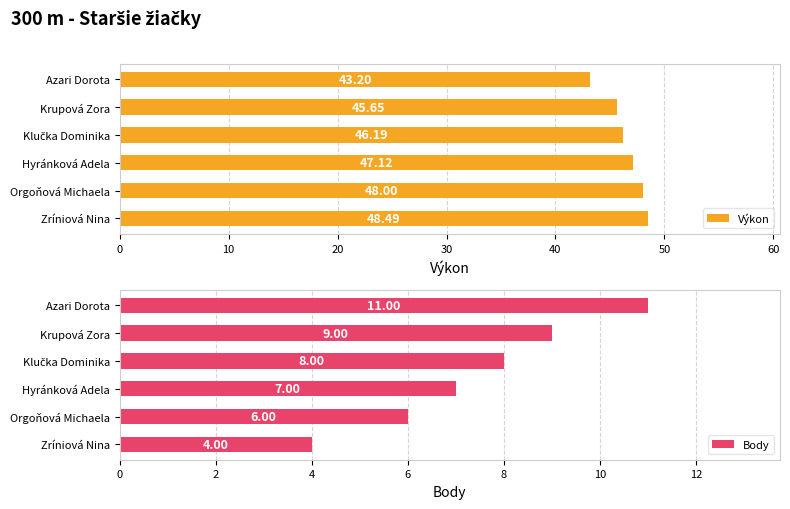

At how many categories does at least one series exceed 31?

6